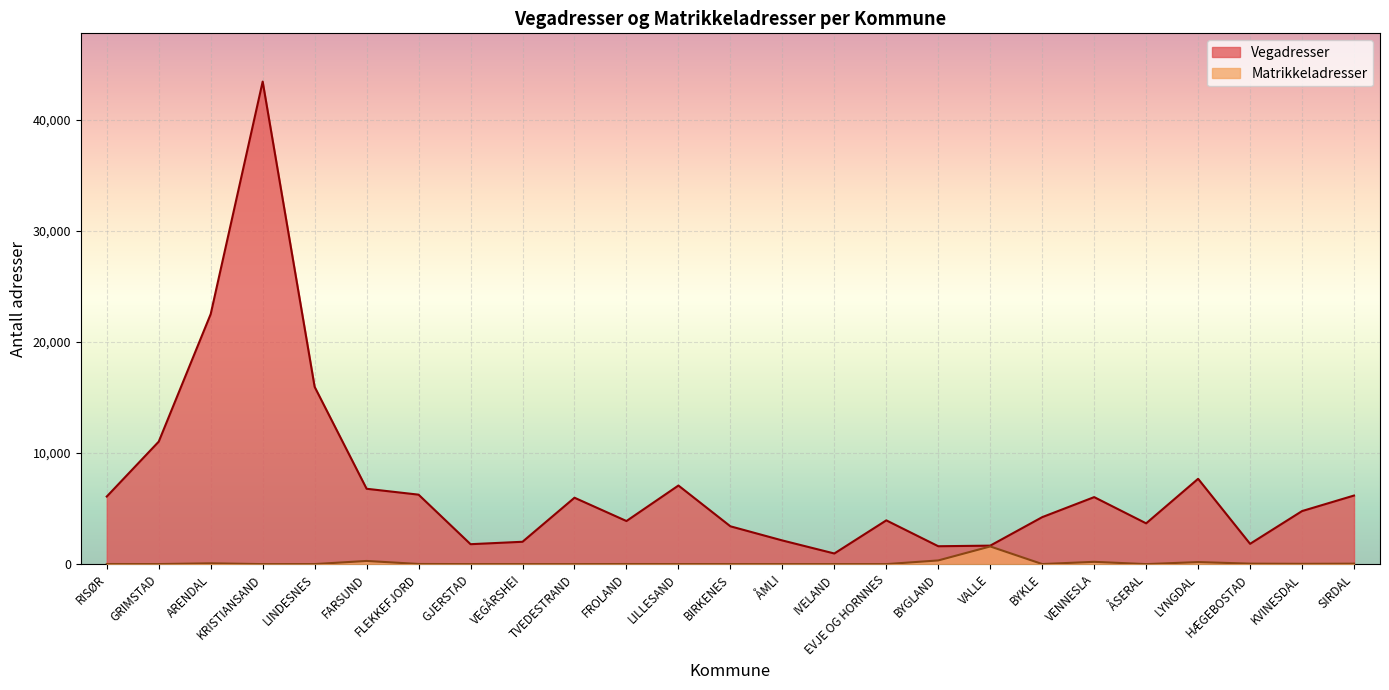

Reading left to right, what are all the values shown in this chart?

Vegadresser: 6082	11023	22504	43424	15952	6780	6250	1792	2010	5974	3877	7072	3402	2128	955	3937	1608	1662	4226	6029	3668	7676	1826	4773	6171
Matrikkeladresser: 9	4	71	0	3	284	12	1	0	0	7	5	2	0	0	0	331	1589	6	204	0	183	41	26	39